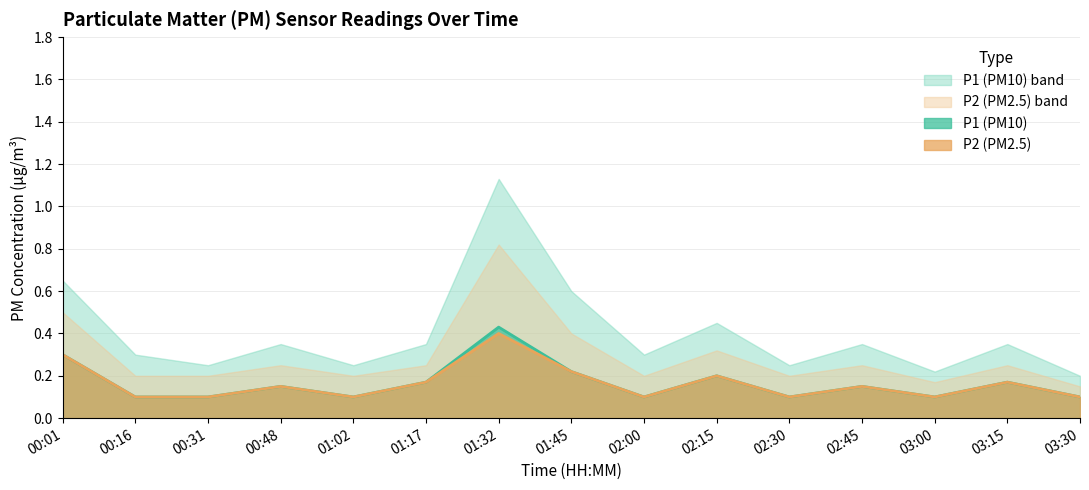

Is it true that P2 equals 0.0 at 03:00?

False